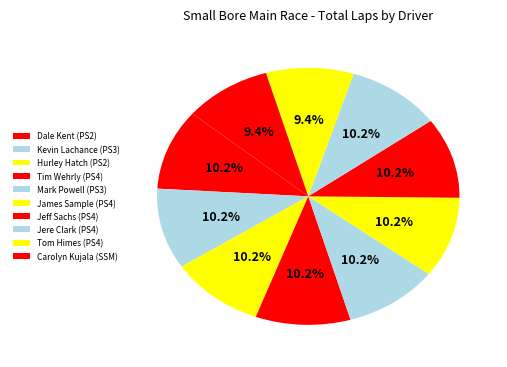

True or false: Jere Clark (PS4) accounts for 10% of the total.

True